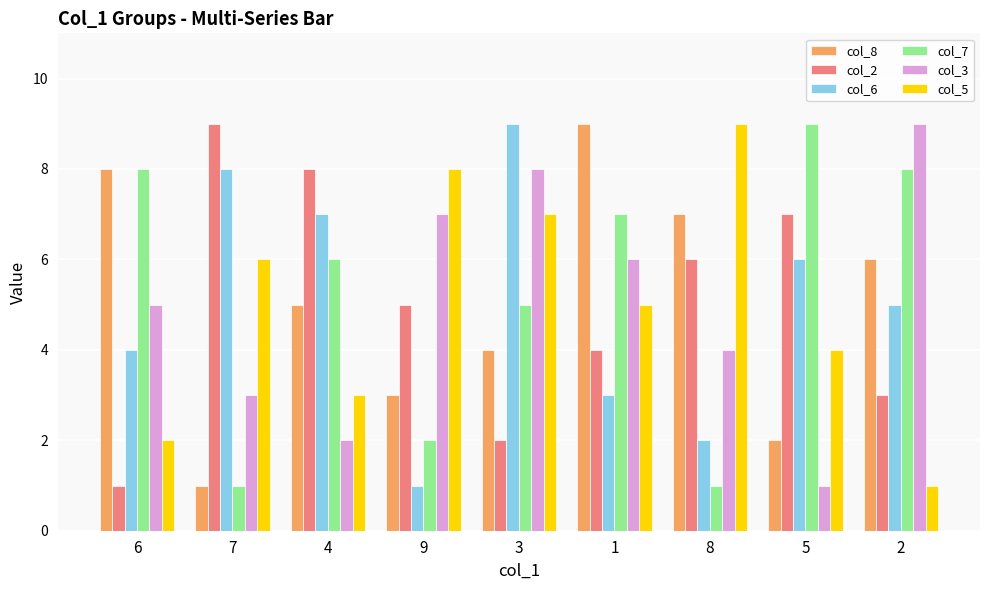

What is the approximate value of col_6 at 6?

4